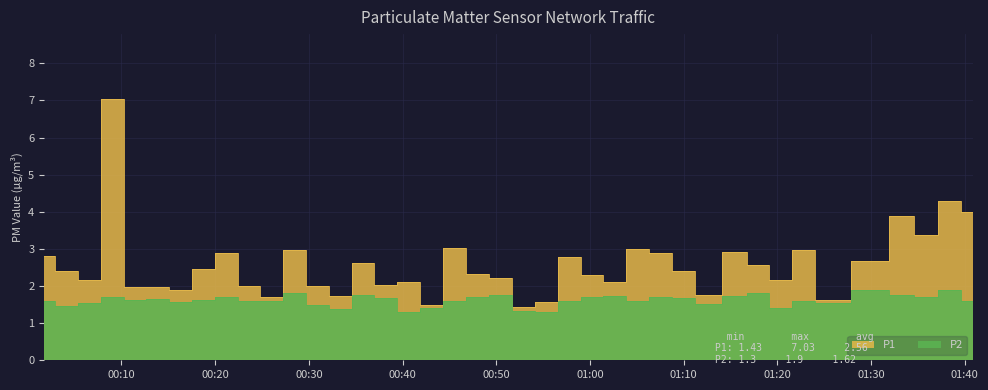

True or false: P1 and P2 intersect in this chart.

False